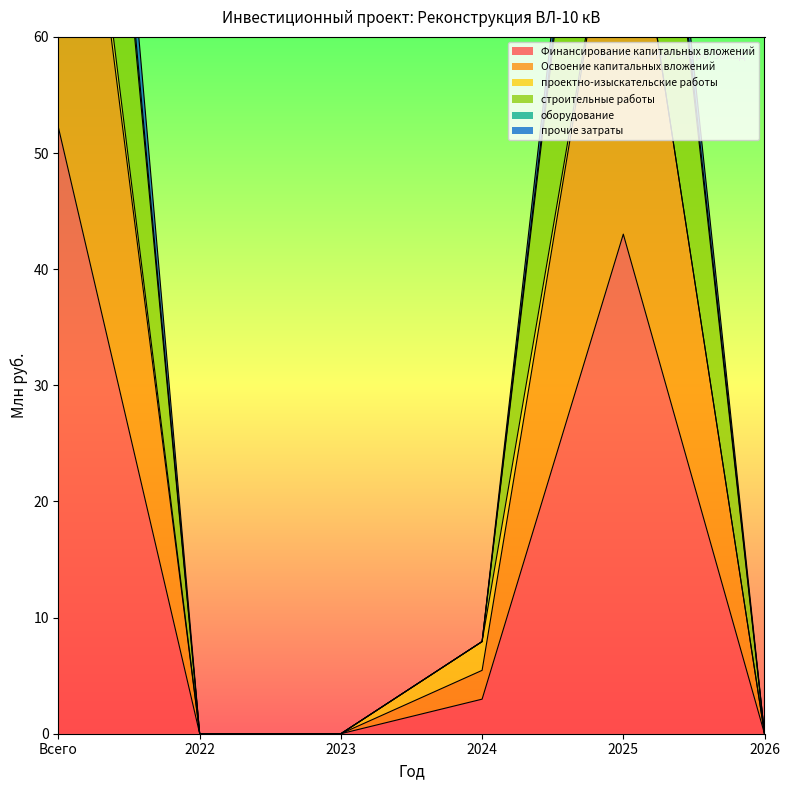

The Финансирование капитальных вложений series shows 52.2 at Всего. True or false?

True